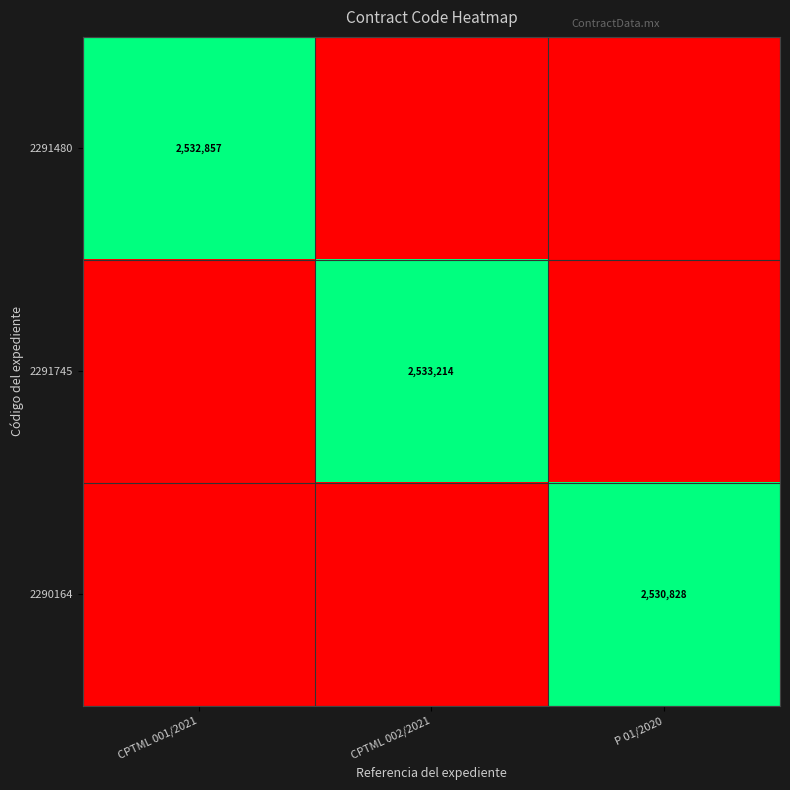

At how many categories does at least one series exceed 968425?

3